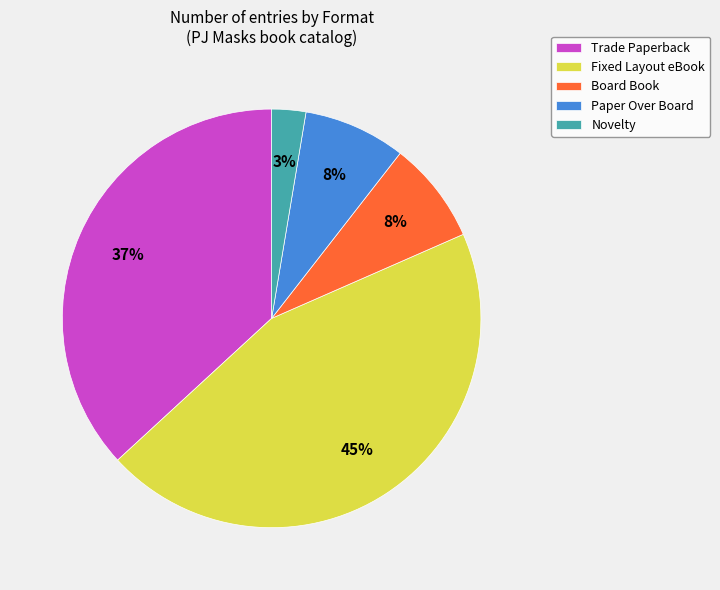

How many slices are in this pie chart?

5